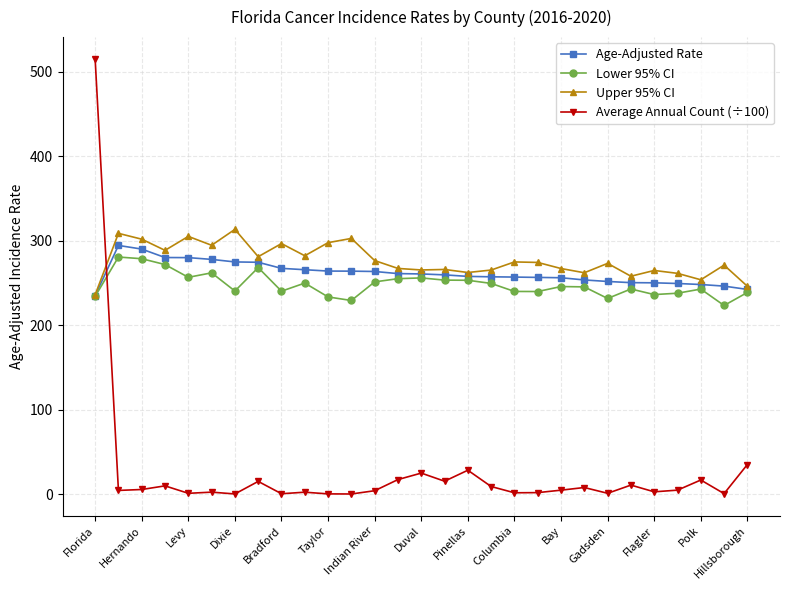

How many data points in Age-Adjusted Rate are above 259?

15